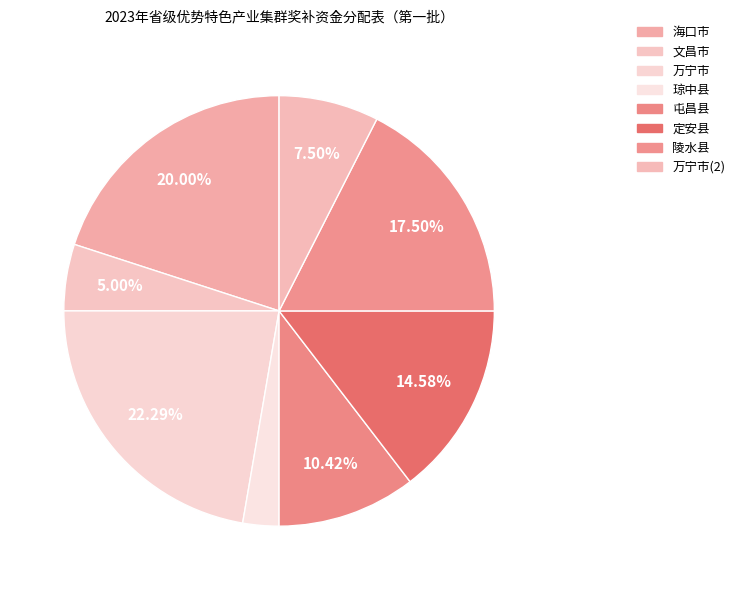

Count the number of slices in the pie.

8